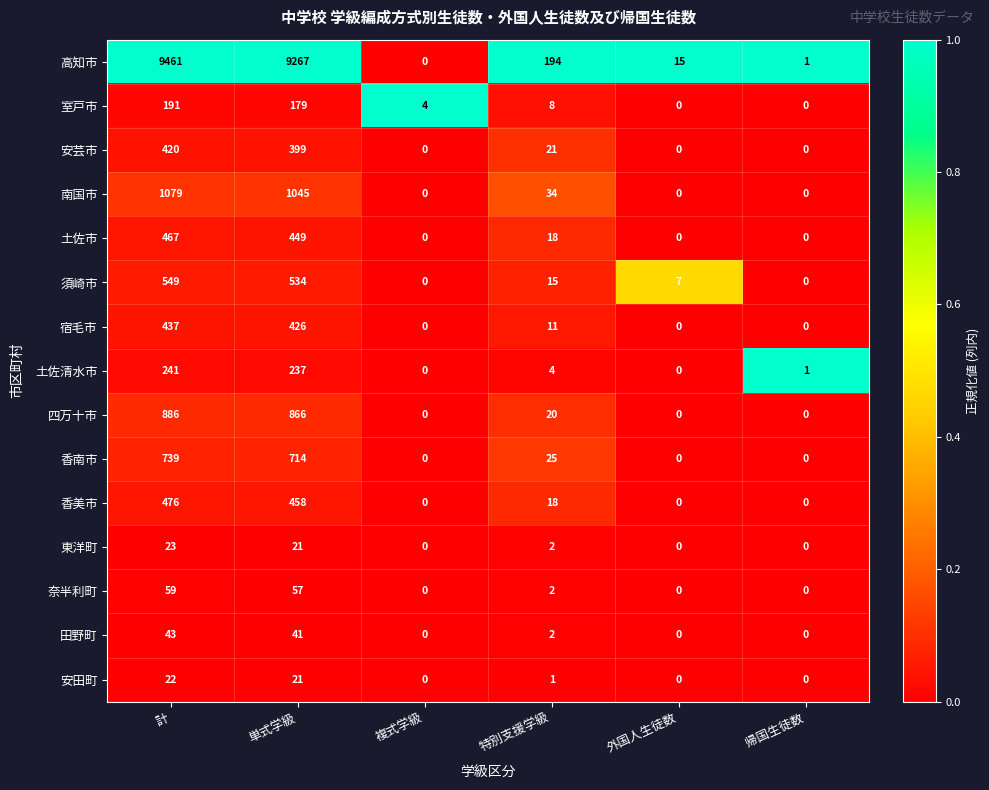

What is the spread (max minus min) of values at 特別支援学級?

193